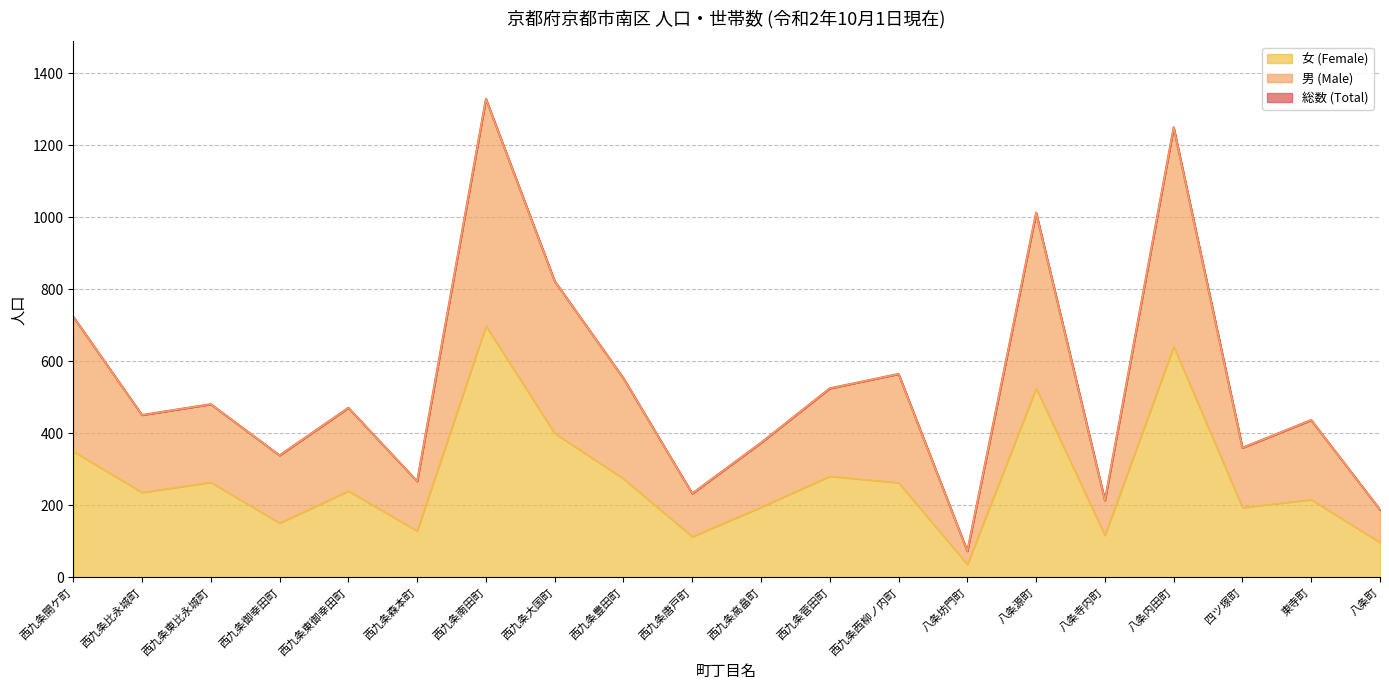

Which series has the widest spread of values?

総数 (Total)